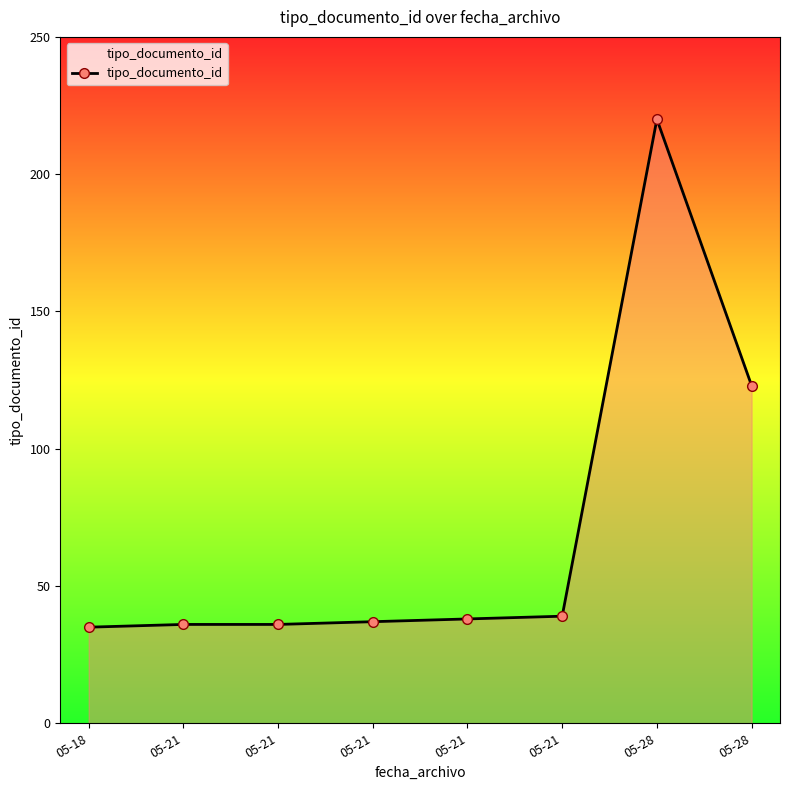

What is the value of the 8th point from the left?

220